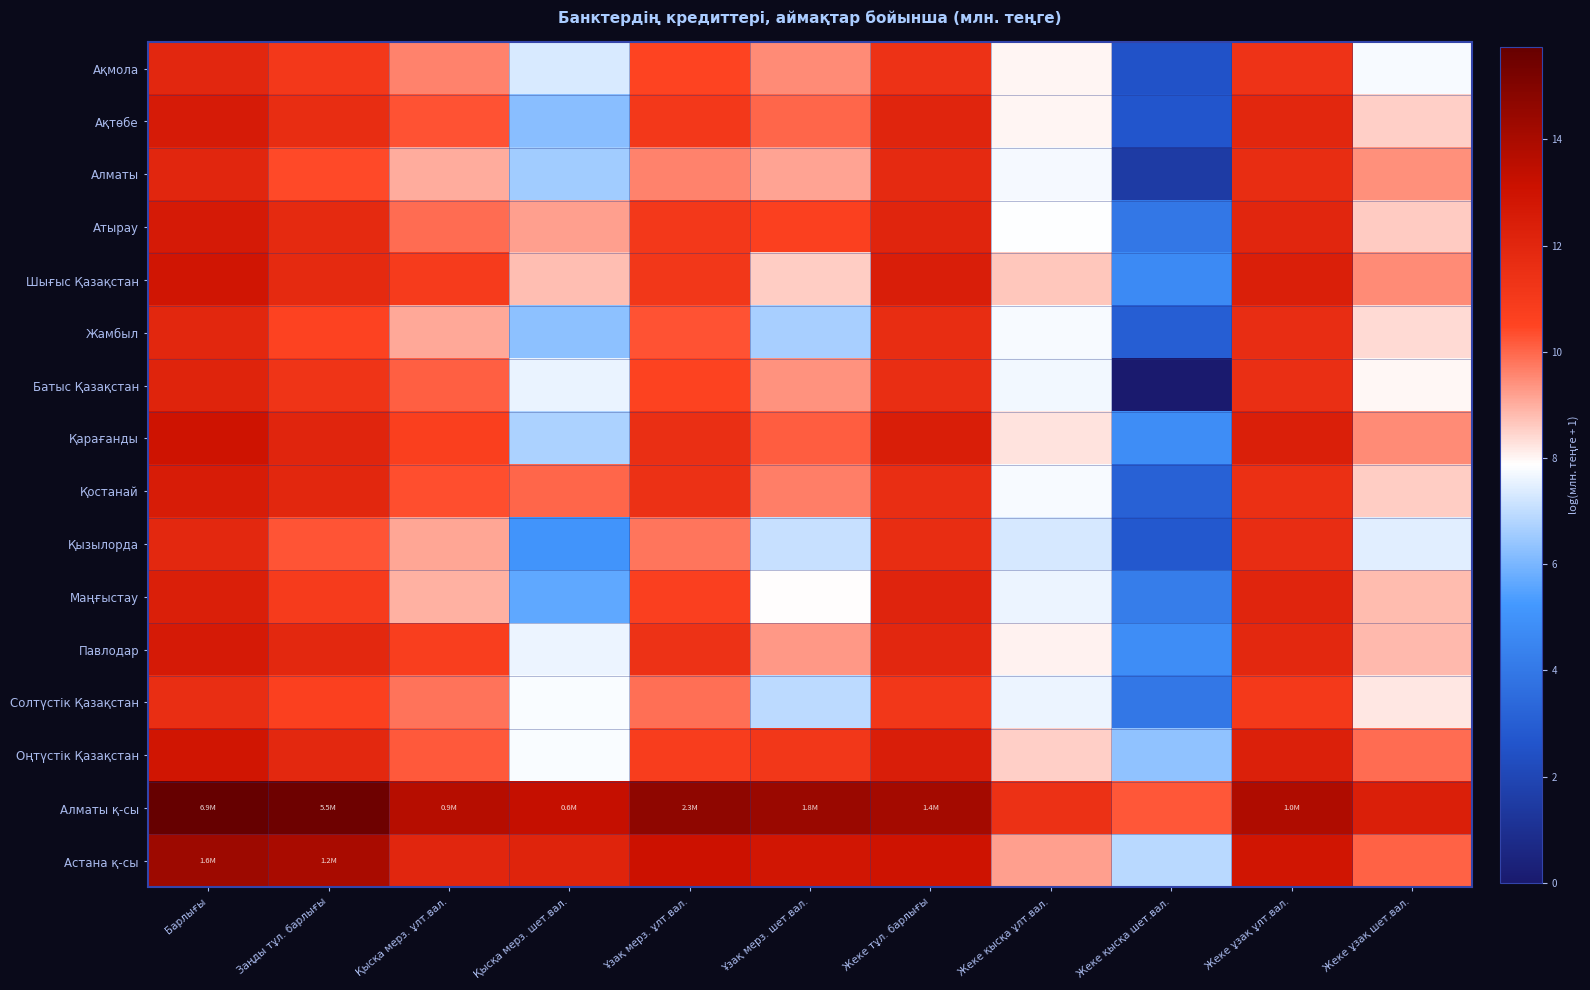

At how many categories does at least one series exceed 7?

11